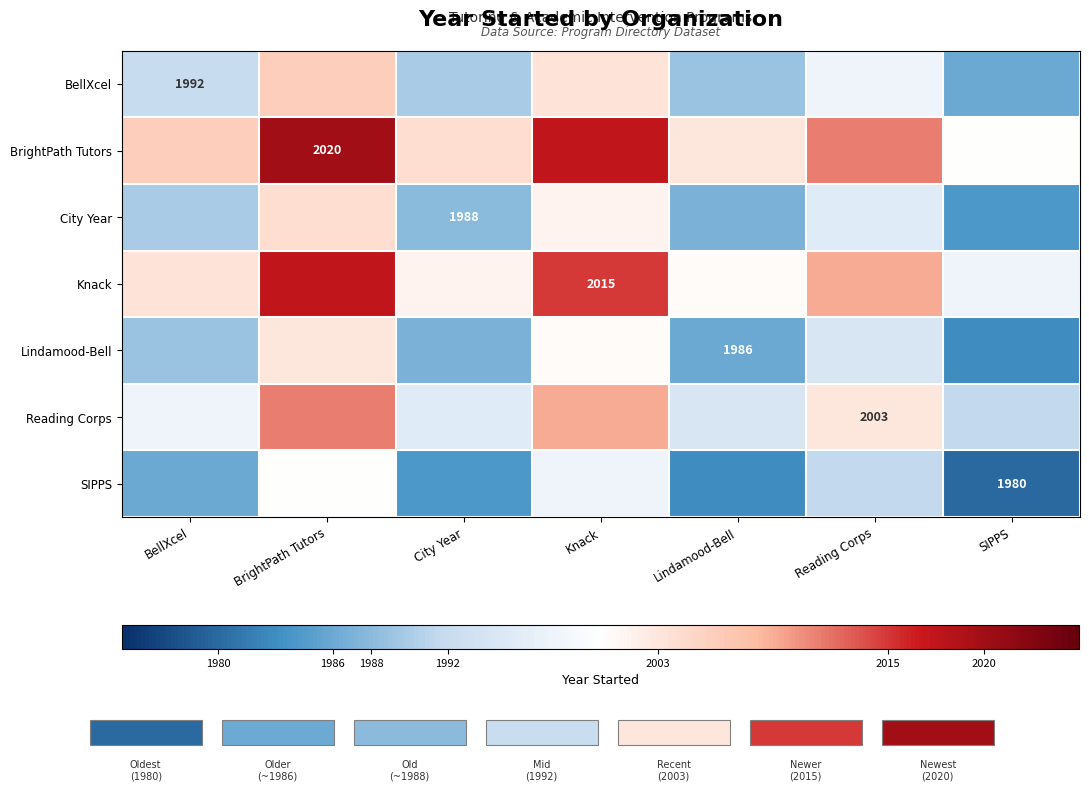

Which has a higher value, Lindamood-Bell or SIPPS?

Lindamood-Bell